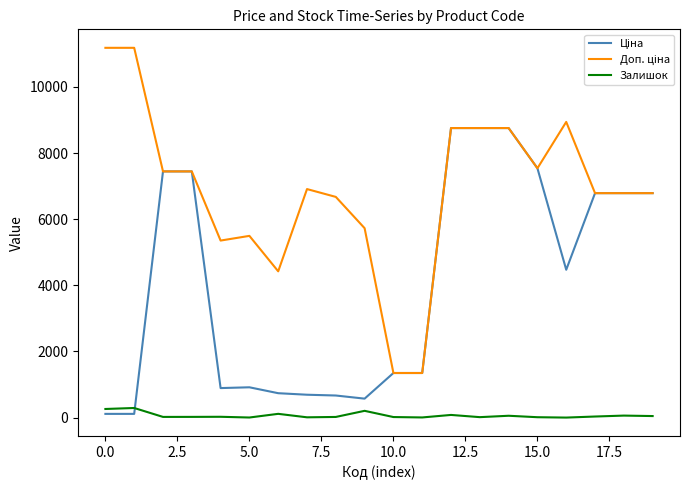

What is the greatest value displayed?

11182.0